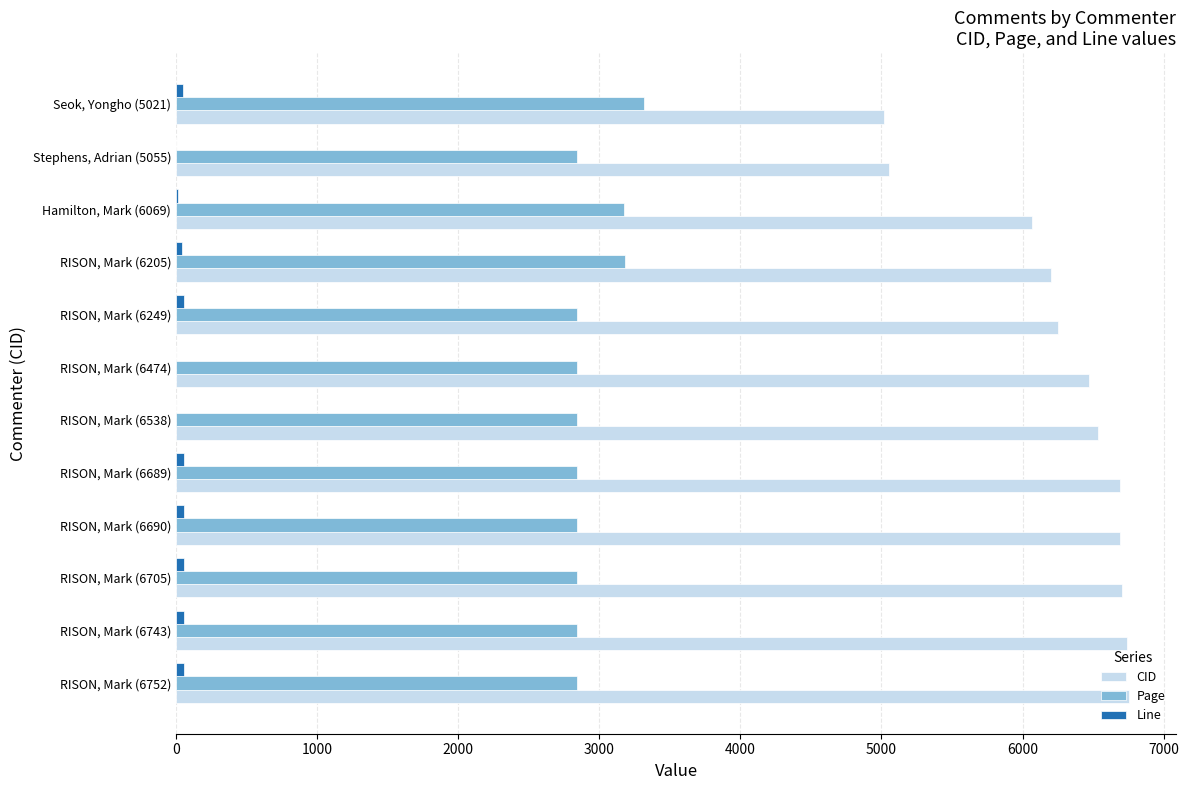

True or false: Page has a value of 5575 at Seok, Yongho (5021).

False